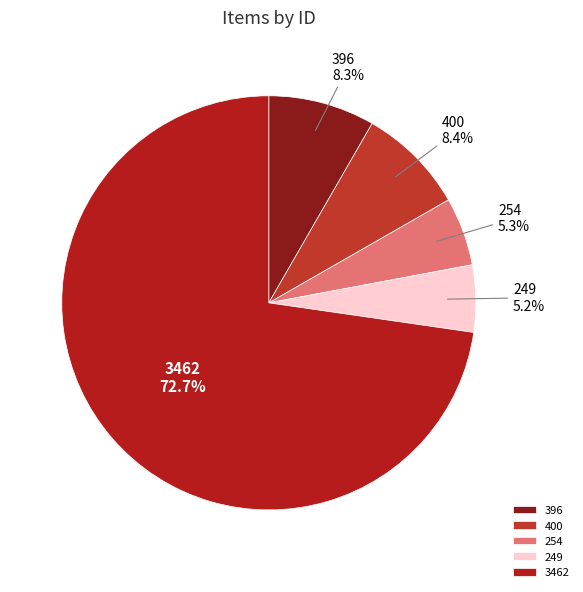

What is the ratio of the value at 3462 to the value at 400?

8.7